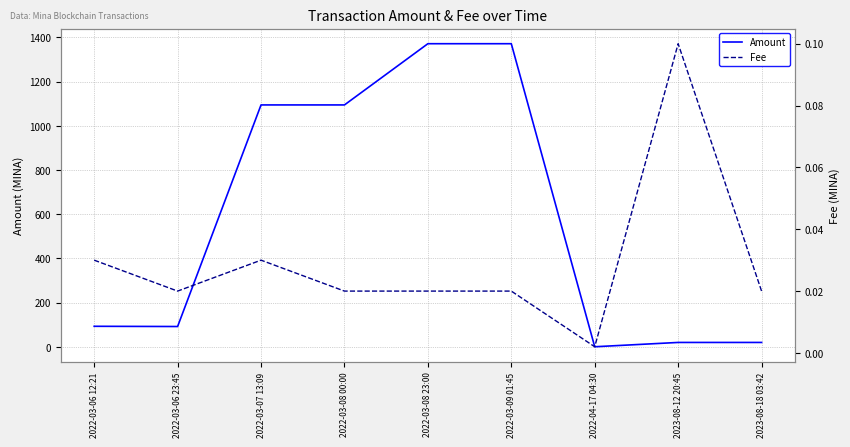

Reading left to right, what are all the values shown in this chart?

Amount: 92.6	91.6	1094.6	1094.6	1371.7	1371.7	0.0	19.5	19.5
Fee: 0.0	0.0	0.0	0.0	0.0	0.0	0.0	0.1	0.0